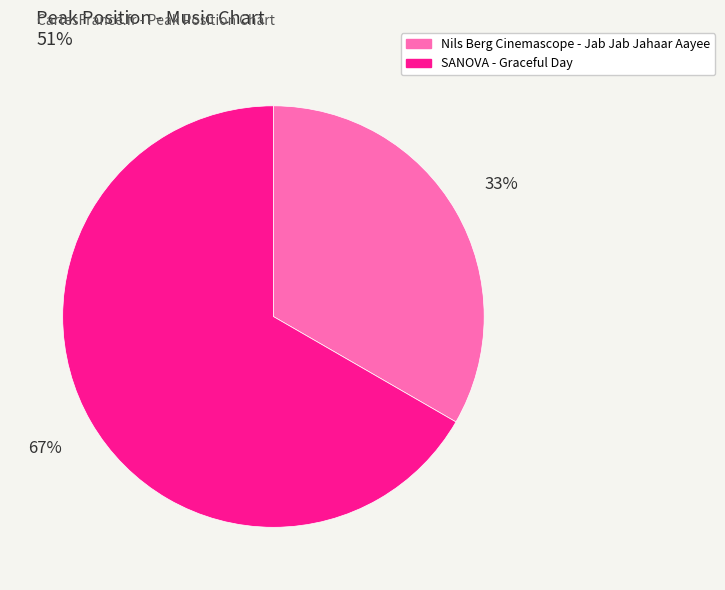

To the nearest percent, what portion does Nils Berg Cinemascope - Jab Jab Jahaar Aayee represent?

33%